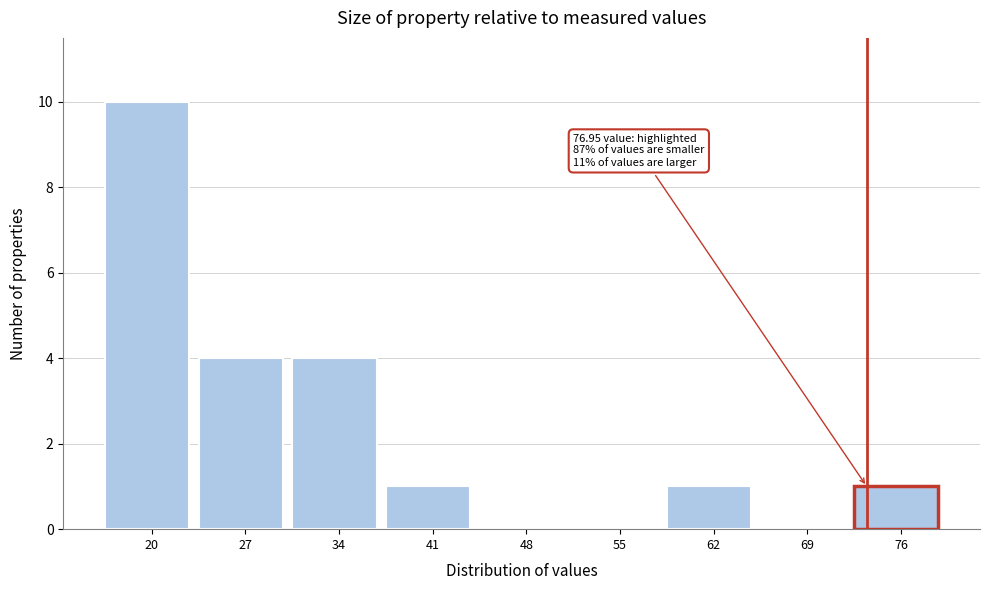

Reading right to left, what are all the values shown in this chart?

76=1	69=0	62=1	55=0	48=0	41=1	34=4	27=4	20=10